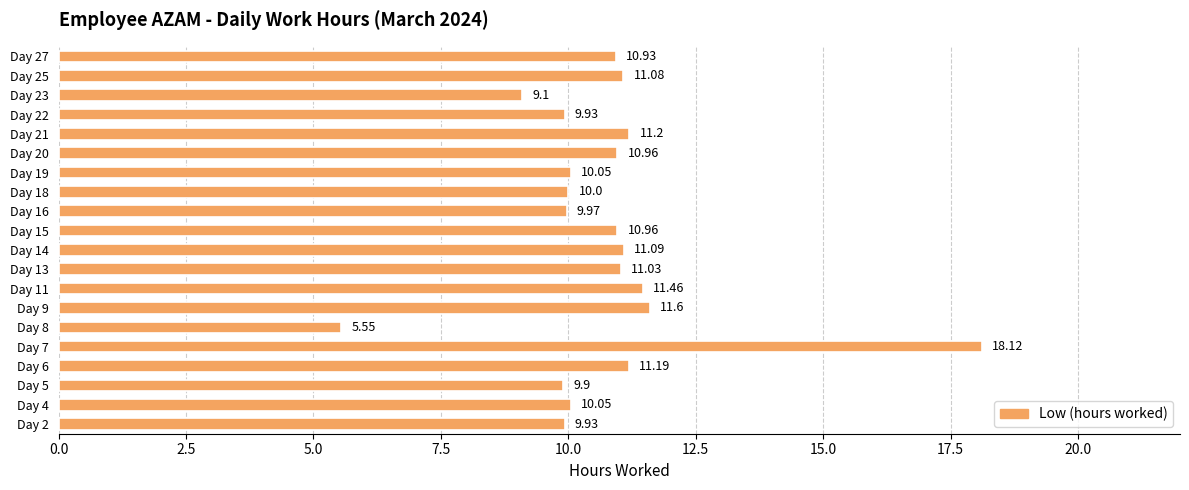

What is the sum of the values at Day 23 and Day 14?

20.2